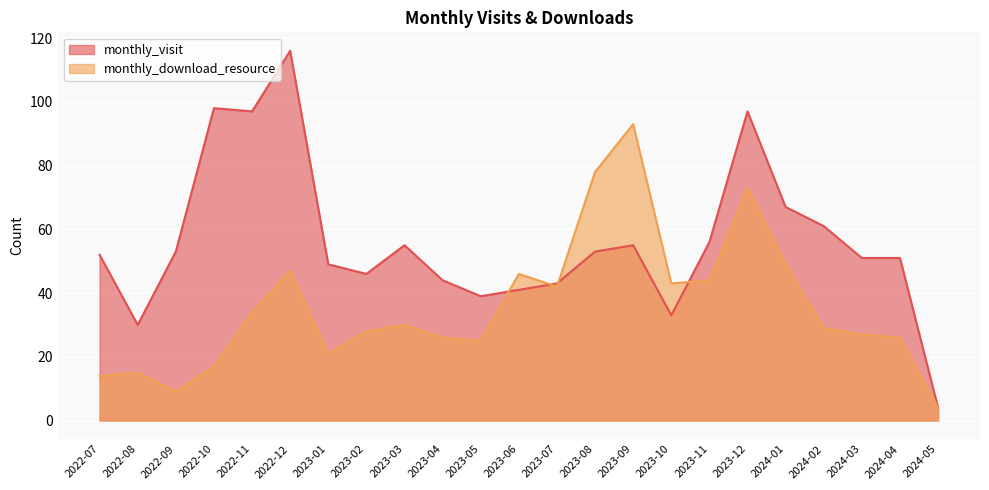

What is the difference between the second highest and minimum values in the monthly_download_resource series?

74